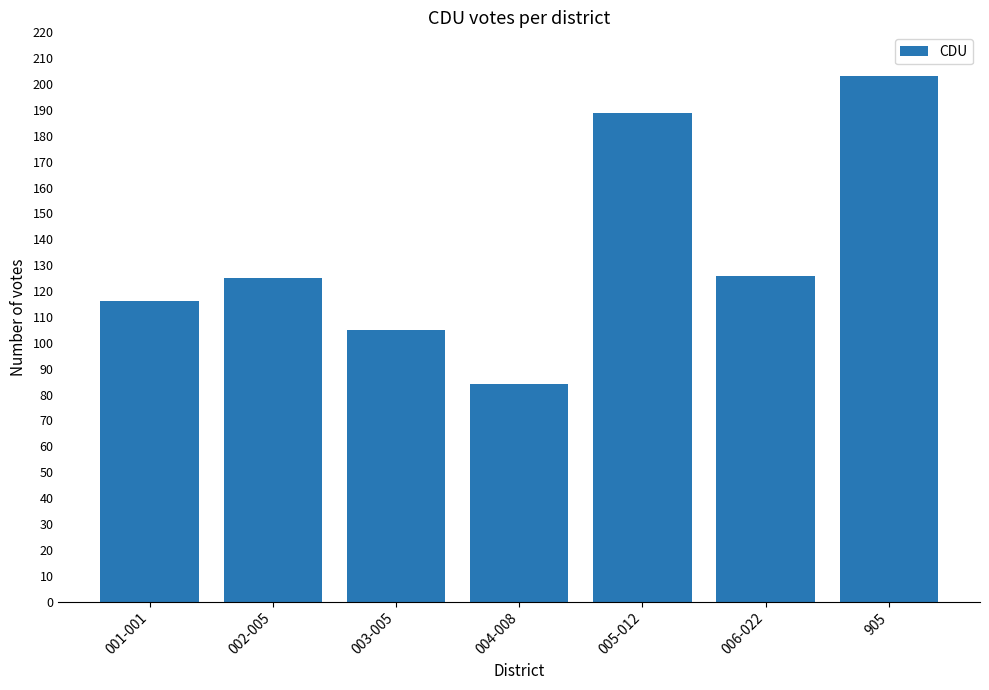

Does the chart contain any negative values?

No